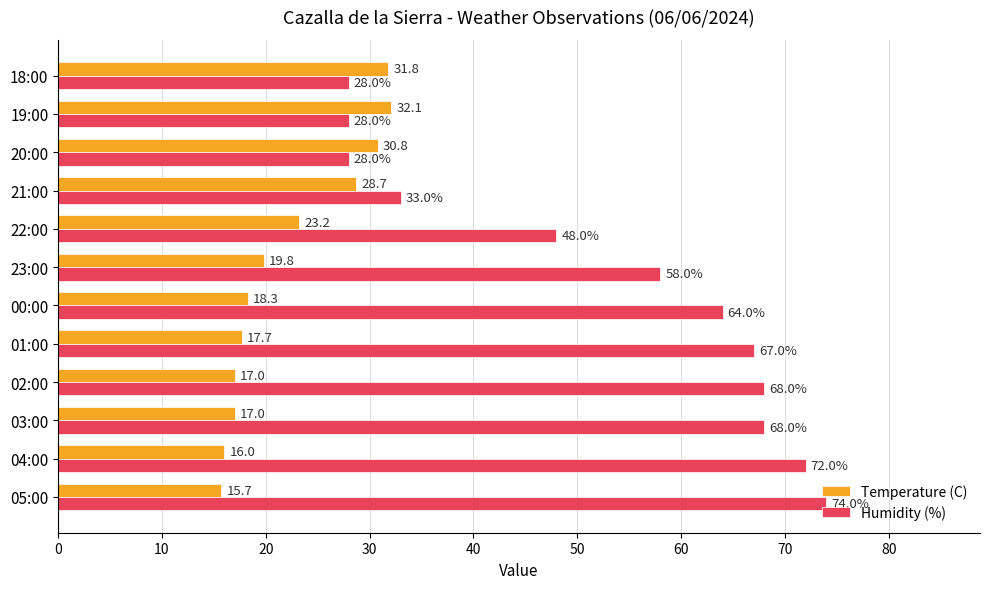

What is the total value across all series at 05:00?

89.7